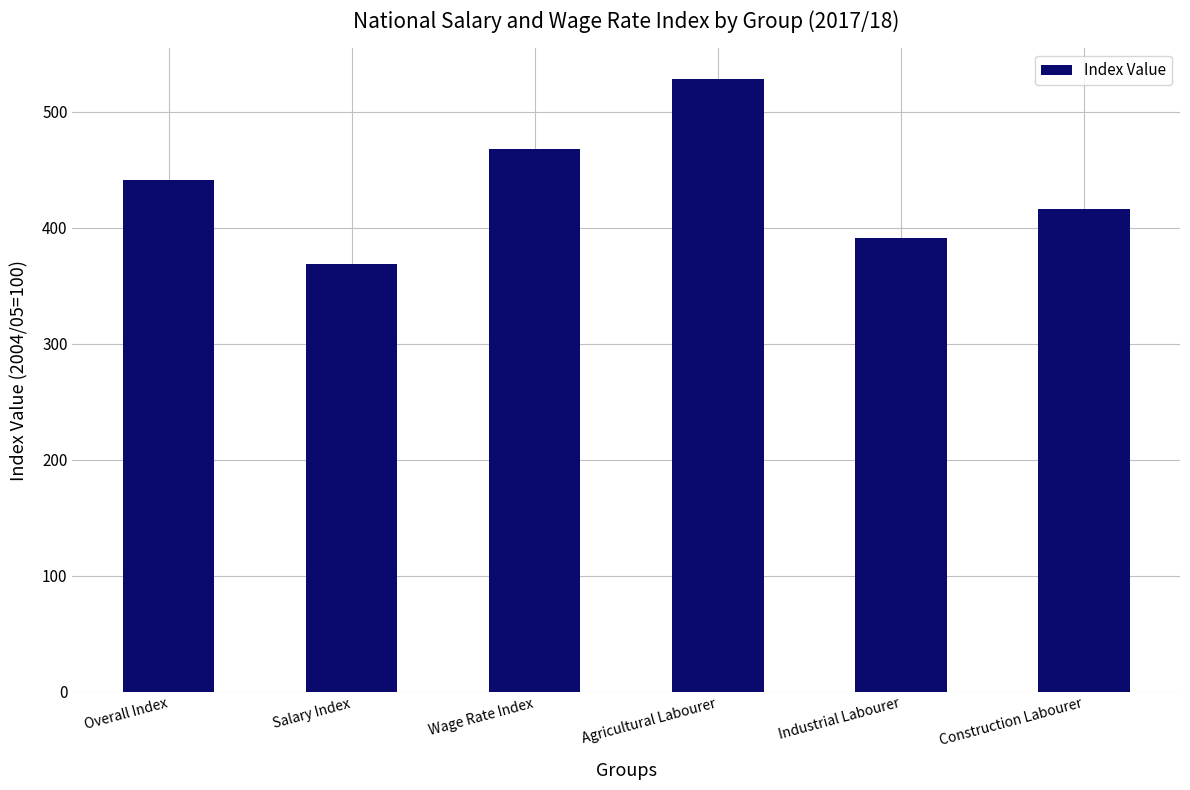

What is the difference between the maximum and minimum values?

159.4